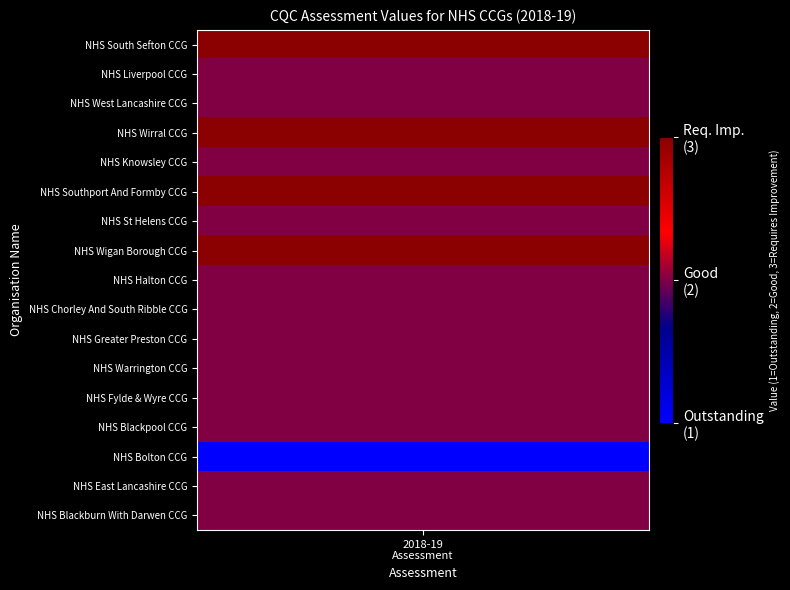

Where is the data nearest to the value 2?

1